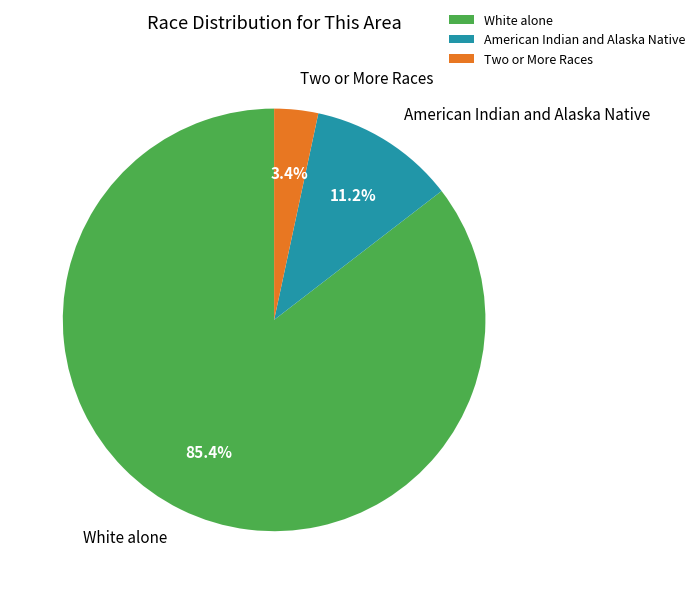

Rank the categories by value from lowest to highest.

Two or More Races, American Indian and Alaska Native, White alone